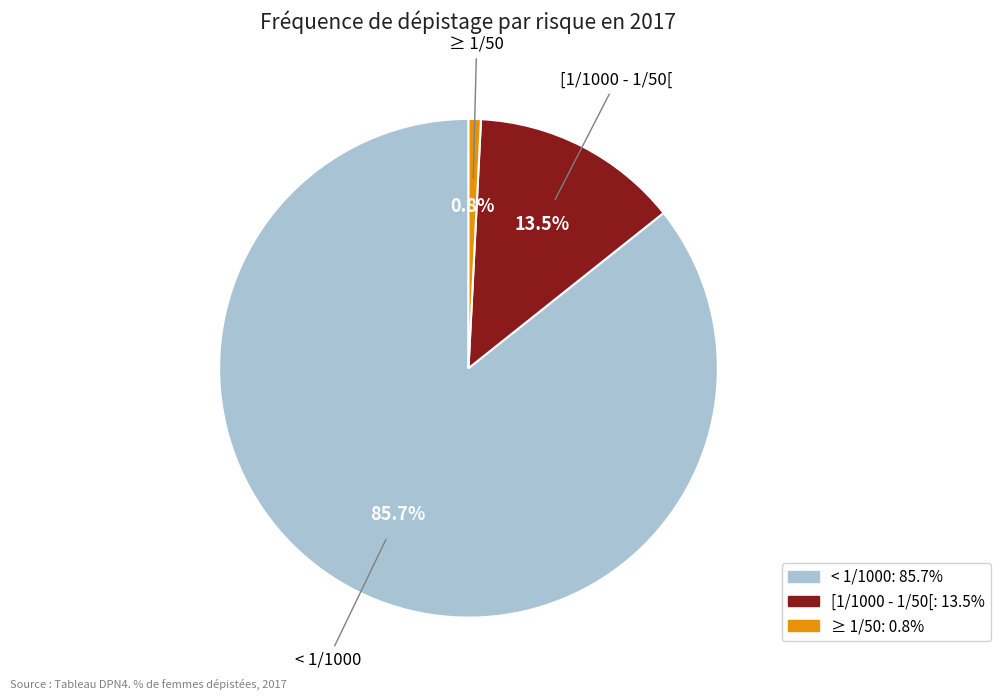

True or false: ≥ 1/50 accounts for 1% of the total.

True